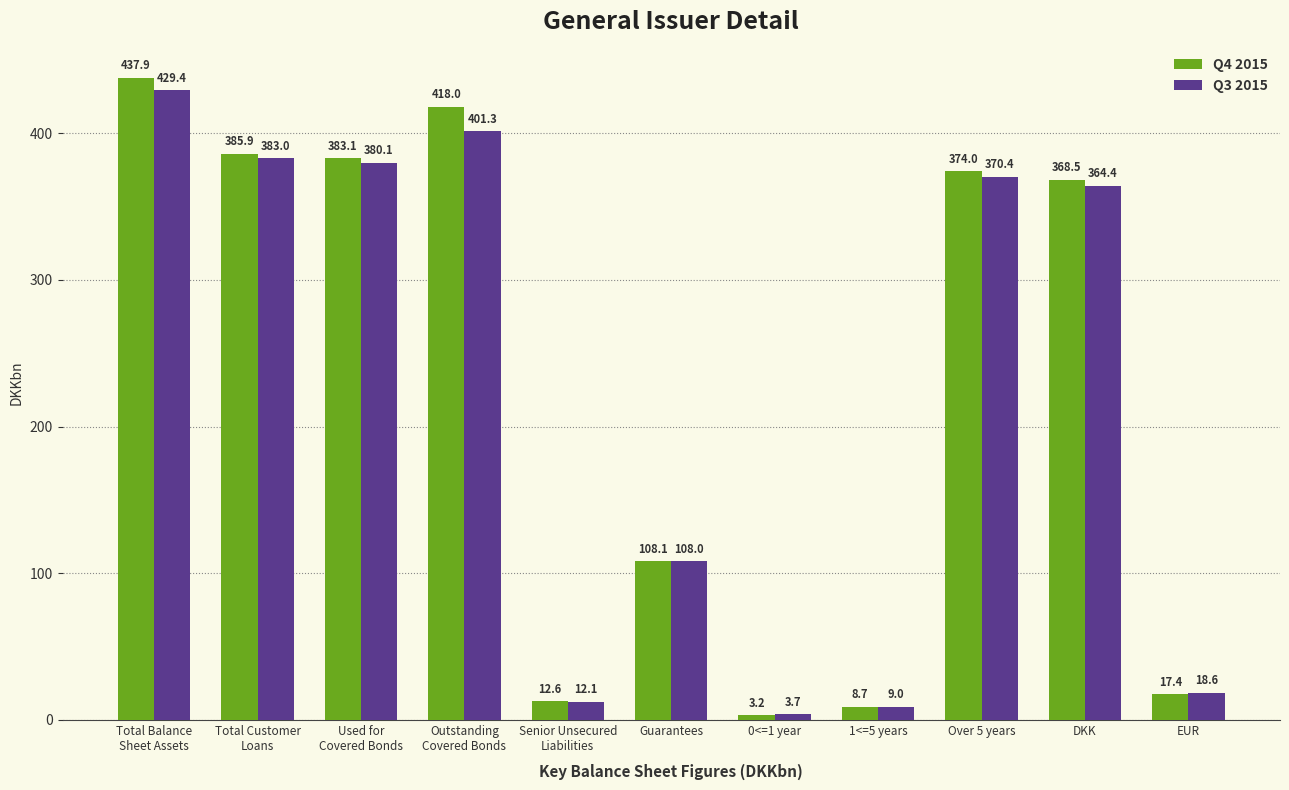

Reading left to right, transcribe all the data shown in this chart.

Q4 2015: 437.9	385.9	383.1	418.0	12.6	108.1	3.2	8.7	374.0	368.5	17.4
Q3 2015: 429.4	383.0	380.1	401.3	12.1	108.0	3.7	9.0	370.4	364.4	18.6